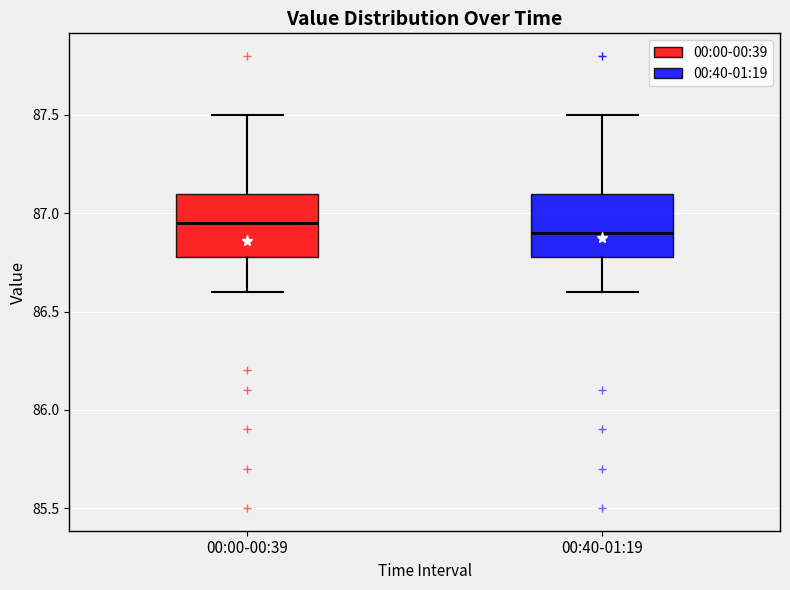

Reading left to right, read every box against the y-axis: the position of its median line, the range the box covers, and the ends of its whiskers. The values are not printed on the chart, so give them approximately, as read against the axis.

00:00-00:39: median 86.95, box 86.80 to 87.10, whiskers 86.60 to 87.50
00:40-01:19: median 86.90, box 86.80 to 87.10, whiskers 86.60 to 87.50